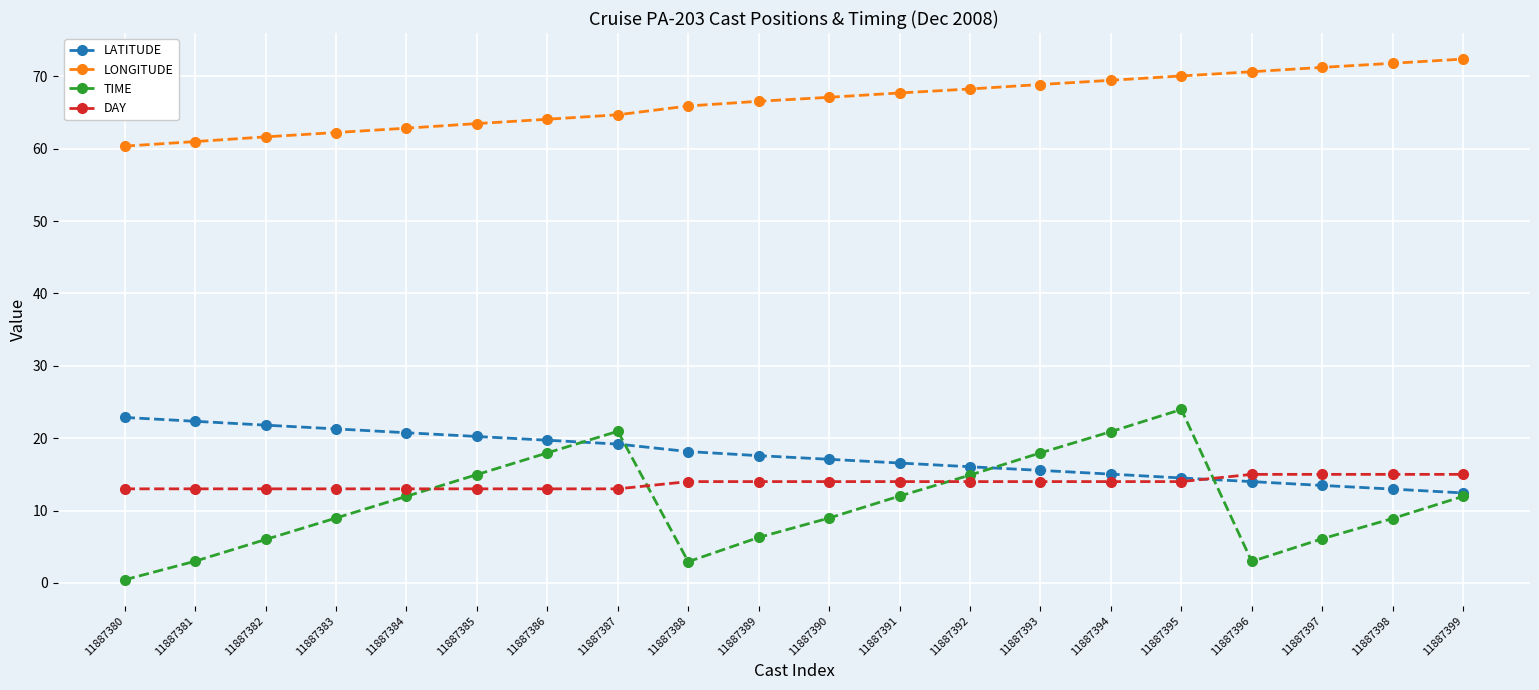

Does the chart have visible grid lines?

Yes